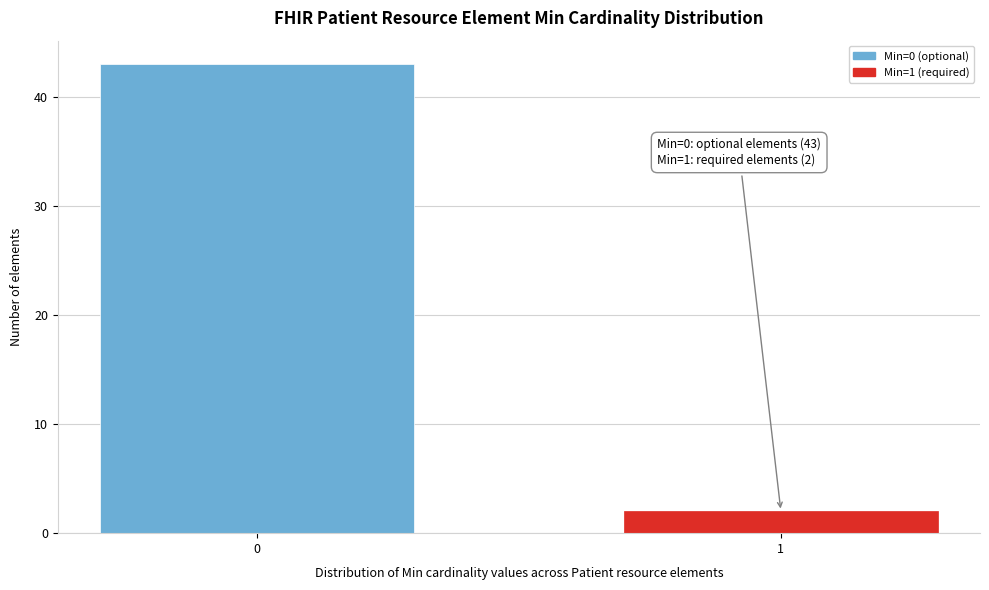

Reading left to right, list all the values displayed in this chart.

0=43	1=2